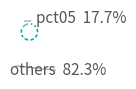

To the nearest percent, what is the average slice percentage?

10%